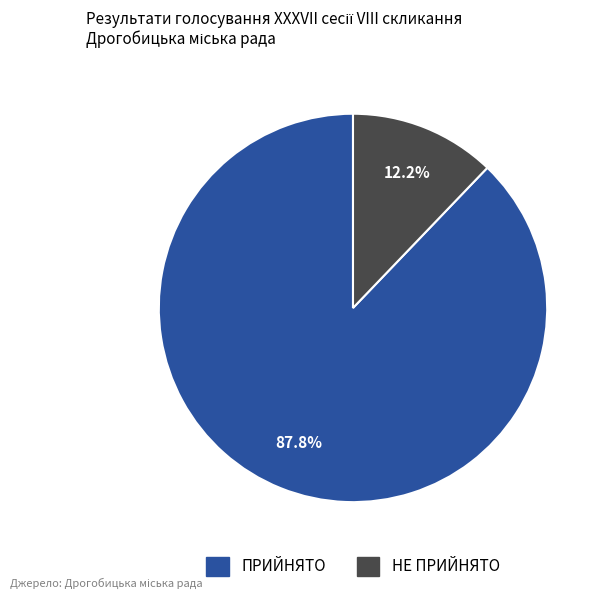

What percentage do НЕ ПРИЙНЯТО and ПРИЙНЯТО together represent?

100.0%